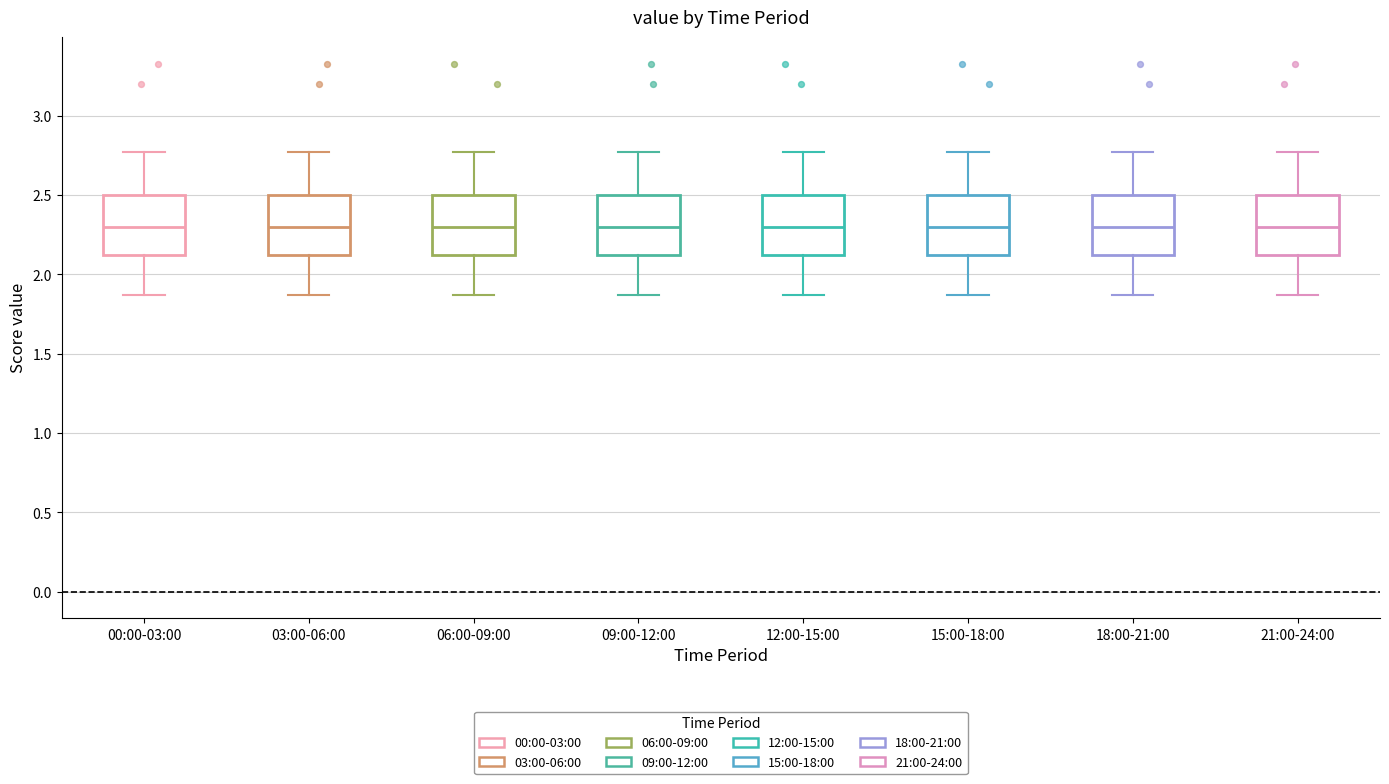

Reading left to right, read every box against the y-axis: the position of its median line, the range the box covers, and the ends of its whiskers. The values are not printed on the chart, so give them approximately, as read against the axis.

00:00-03:00: median 2.30, box 2.10 to 2.50, whiskers 1.85 to 2.75
03:00-06:00: median 2.30, box 2.10 to 2.50, whiskers 1.85 to 2.75
06:00-09:00: median 2.30, box 2.10 to 2.50, whiskers 1.85 to 2.75
09:00-12:00: median 2.30, box 2.10 to 2.50, whiskers 1.85 to 2.75
12:00-15:00: median 2.30, box 2.10 to 2.50, whiskers 1.85 to 2.75
15:00-18:00: median 2.30, box 2.10 to 2.50, whiskers 1.85 to 2.75
18:00-21:00: median 2.30, box 2.10 to 2.50, whiskers 1.85 to 2.75
21:00-24:00: median 2.30, box 2.10 to 2.50, whiskers 1.85 to 2.75